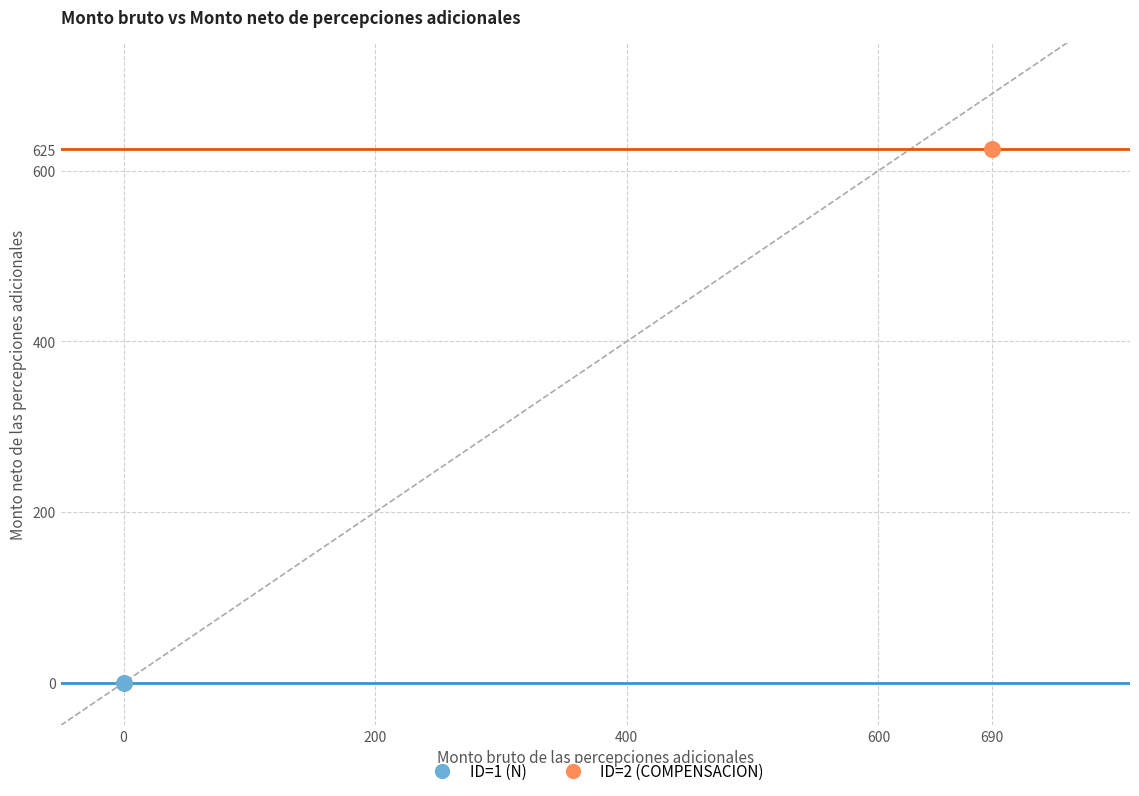

Which series reaches the minimum Y coordinate?

ID=1 (N)